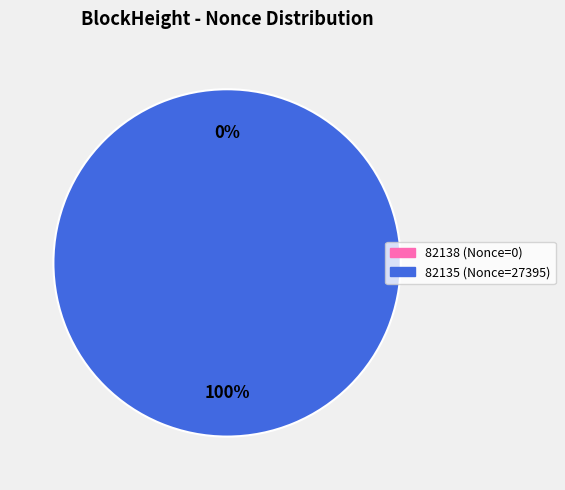

Is there any slice that represents more than half of the pie?

Yes